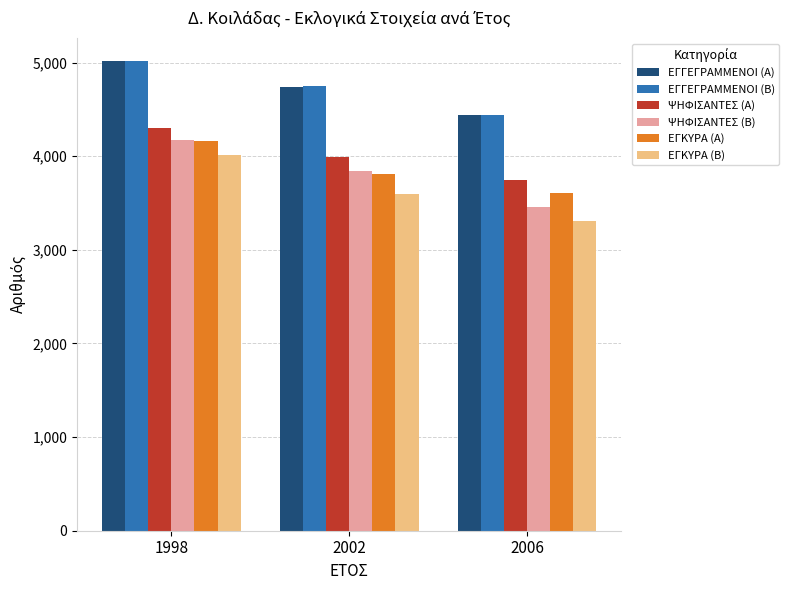

How many bars are there in total?

18